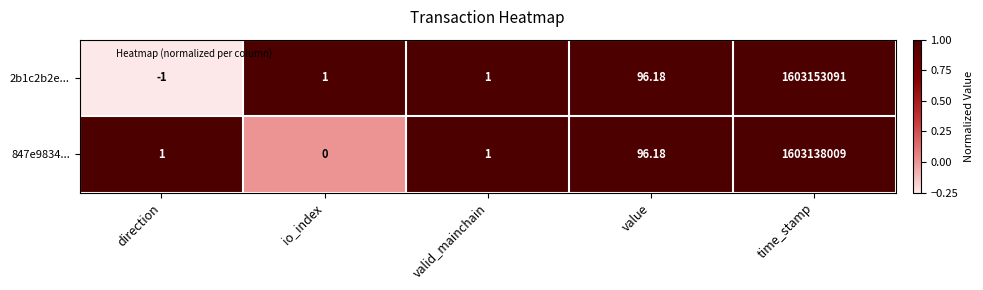

At which category is the sum across all series the highest?

time_stamp